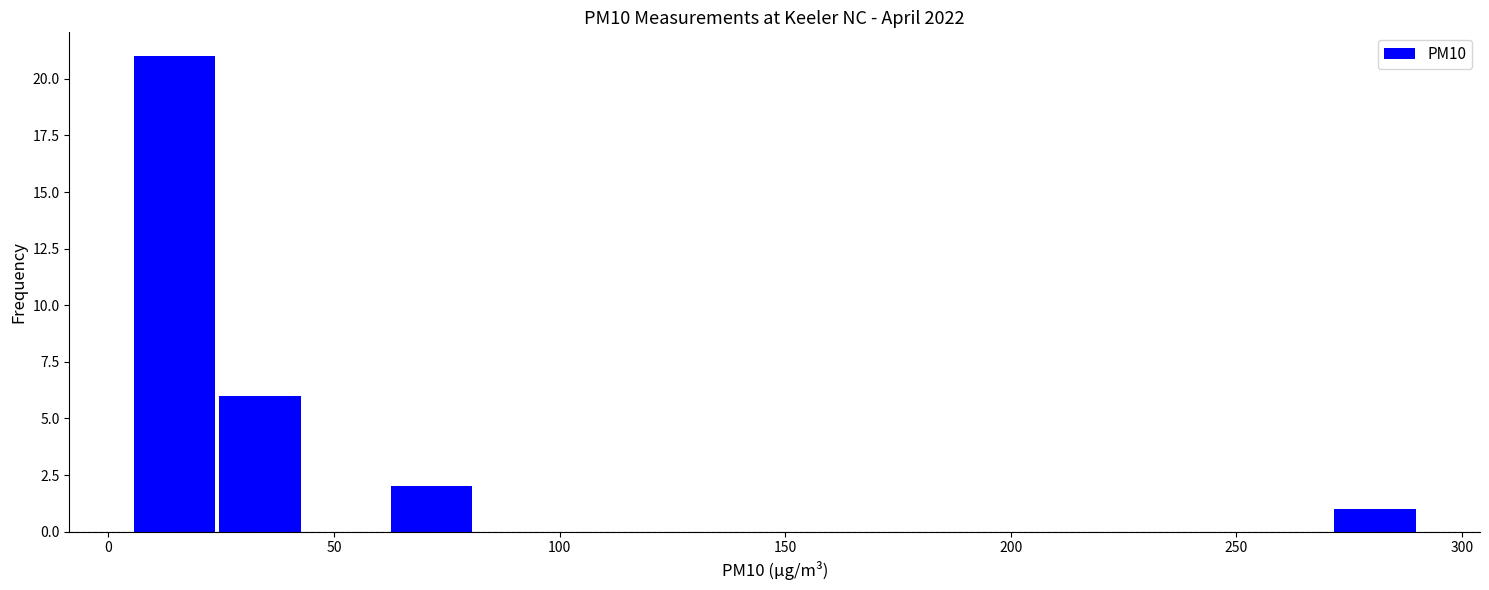

Read against the x-axis, roughly where is the centre of the tallest bar?

15